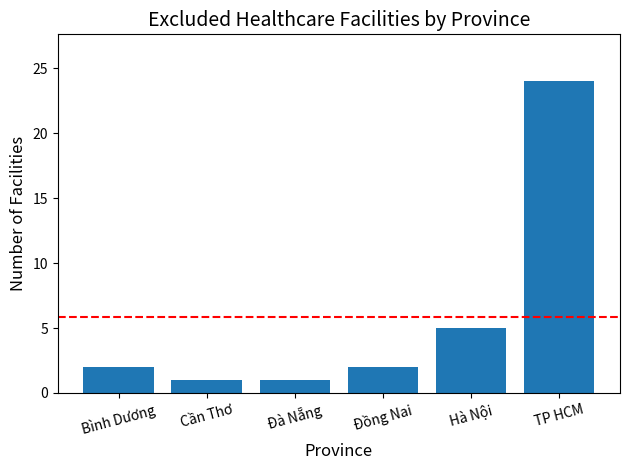

How many series are shown in this chart?

1